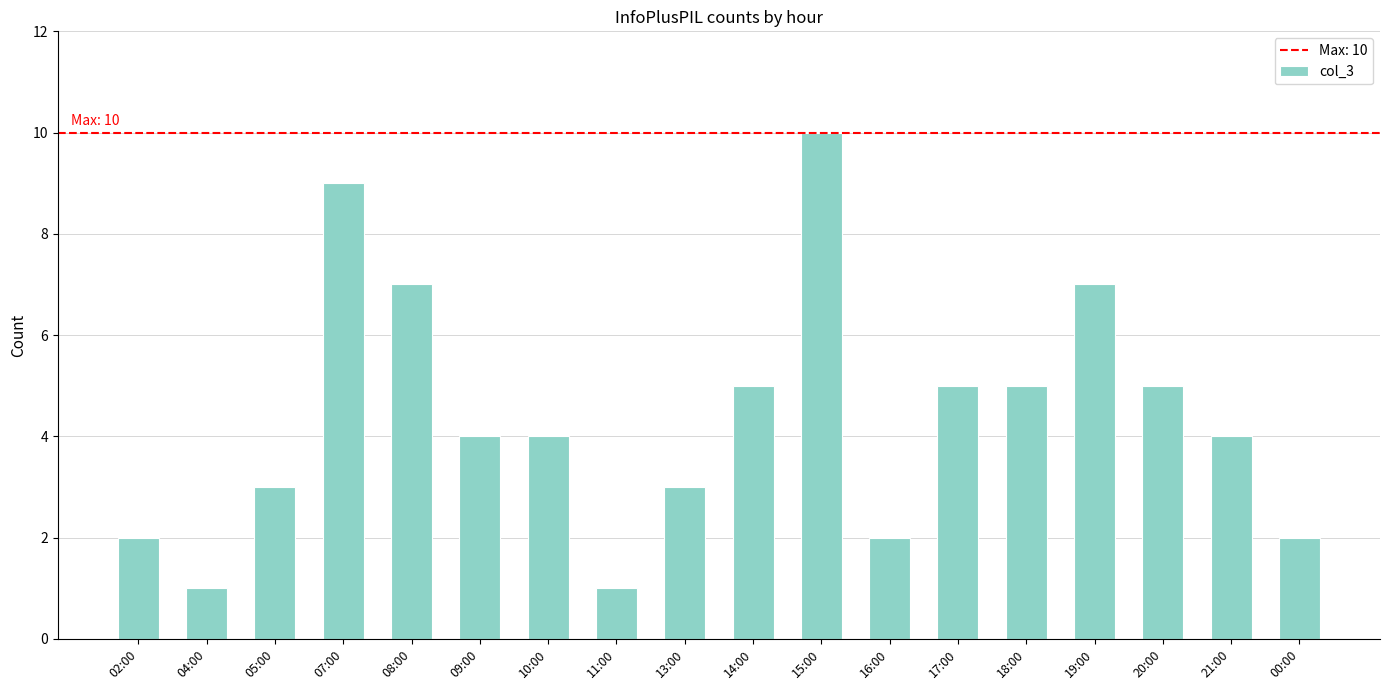

How many categories are shown in the chart?

18